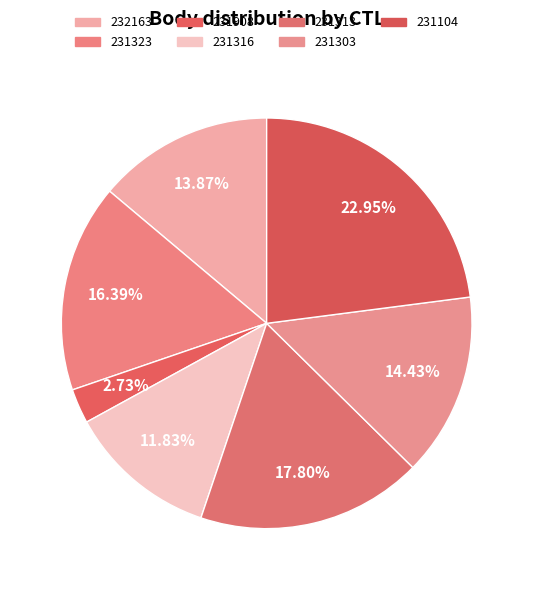

How many slices are in this pie chart?

7